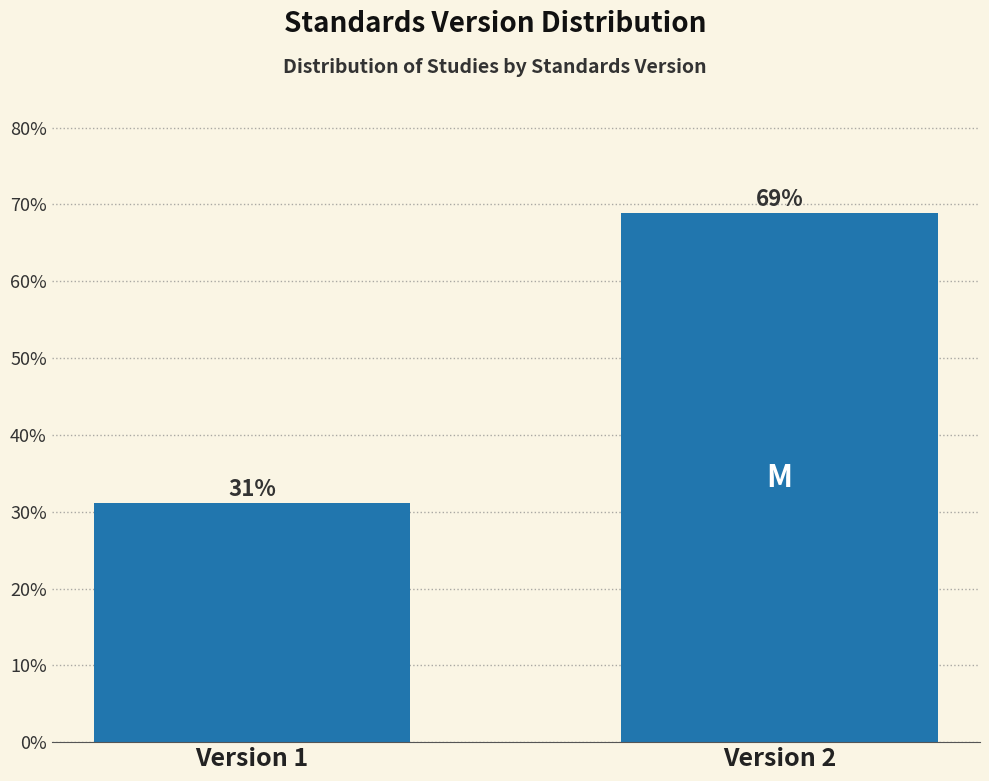

What is the value of the 2nd bar from the left?

68.9